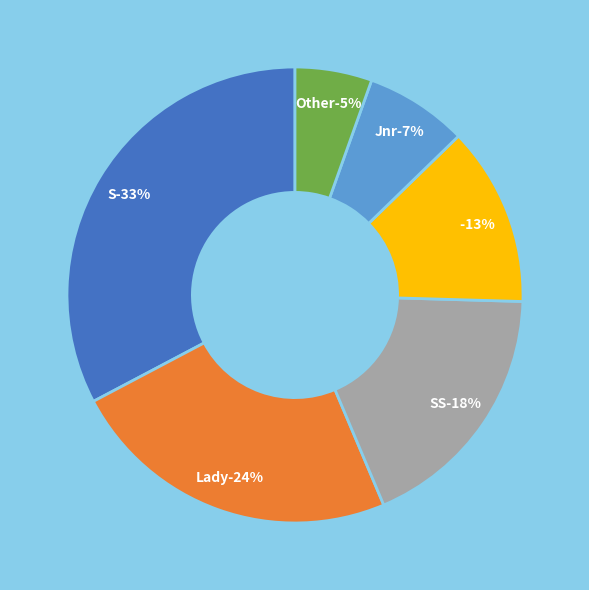

Count the number of slices in the pie.

6